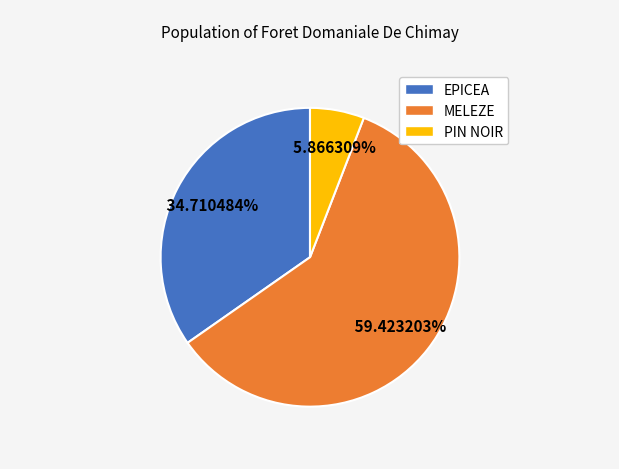

How many segments does this pie chart have?

3